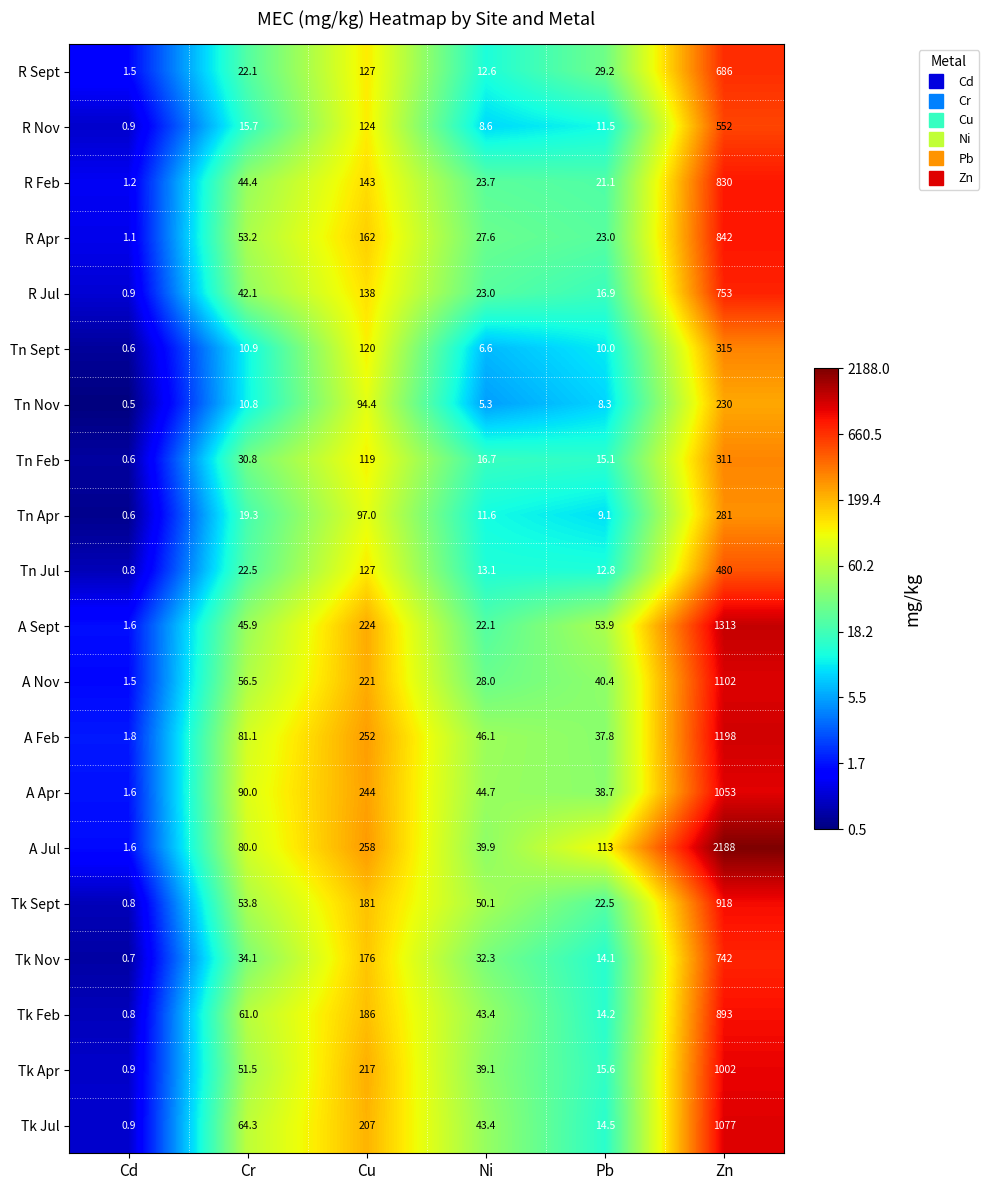

Which series has the largest range (max minus min)?

A Jul